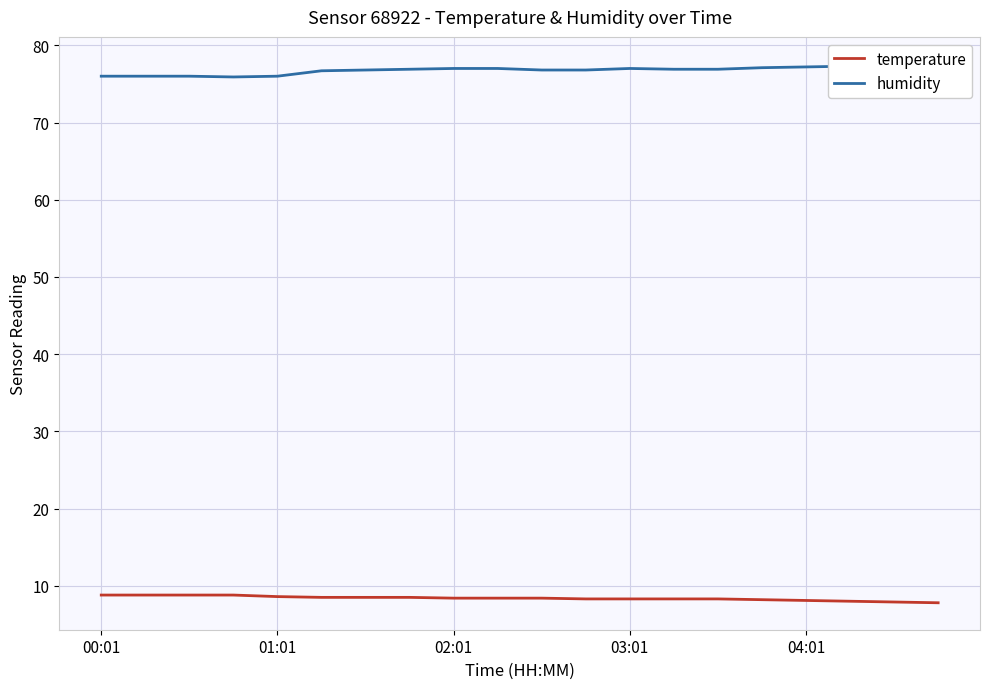

Is it true that humidity equals 33.2 at 04:01?

False